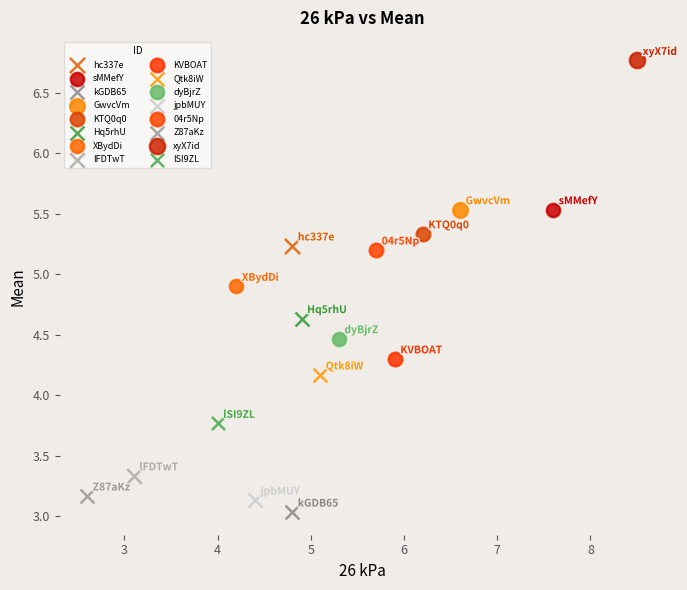

Which series reaches the minimum Y coordinate?

kGDB65